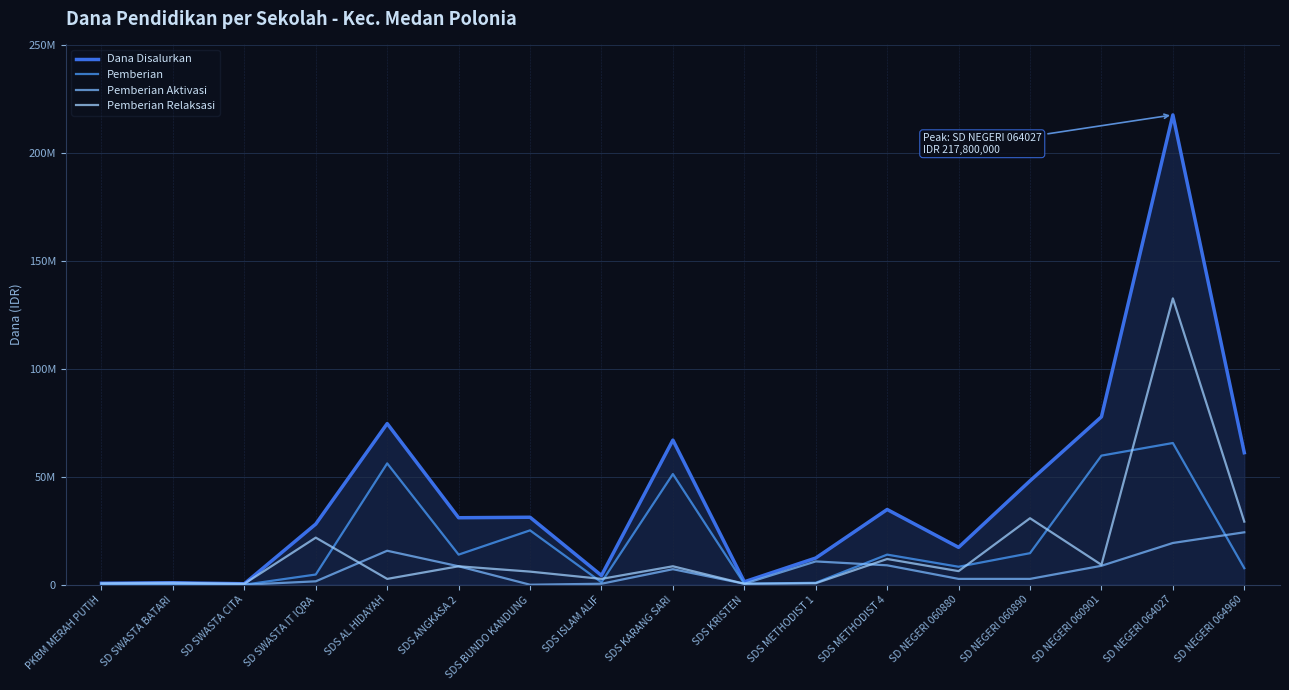

Which category has the lowest value across all series?

PKBM MERAH PUTIH